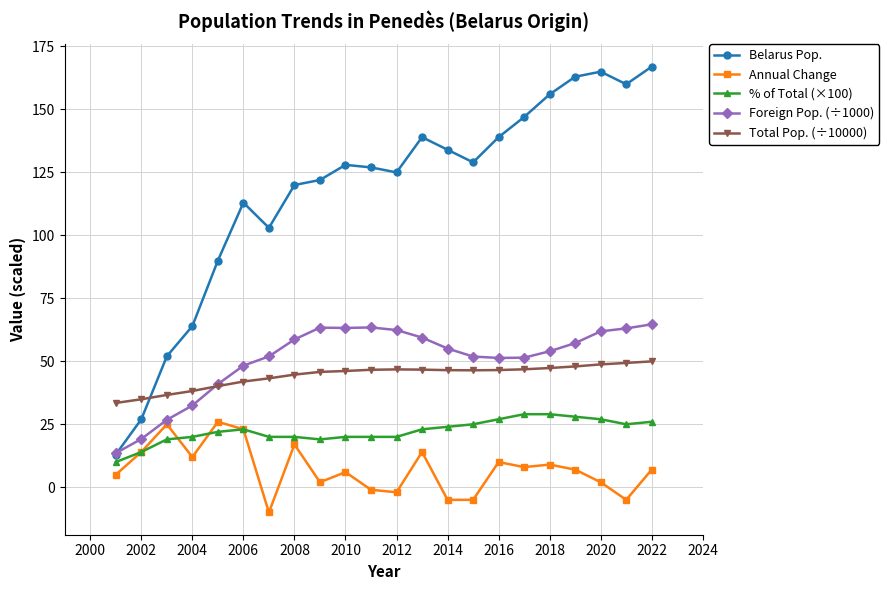

What is the value of the Annual Change point at the 16th from the left?

10.0